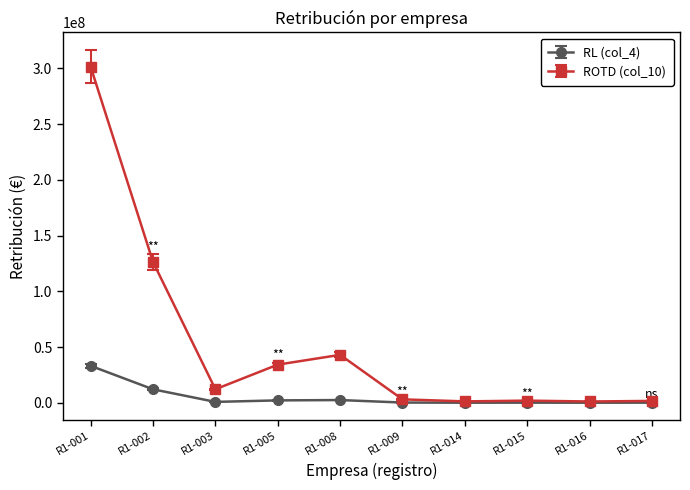

List the series in order of their peak value, lowest first.

RL (col_4), ROTD (col_10)